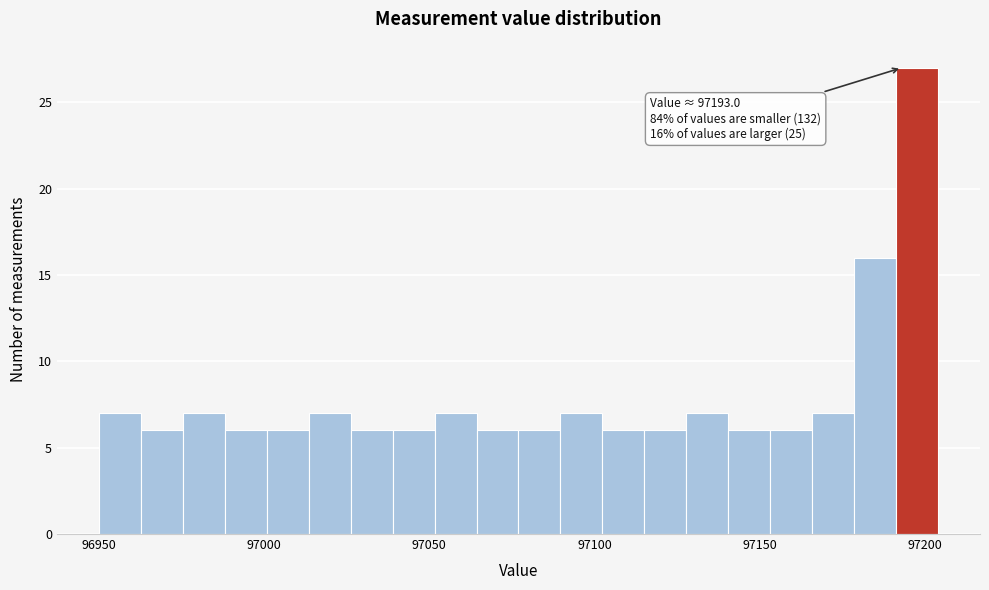

Around what value on the x-axis is the tallest bar? Give the approximate position of its centre, as read against the axis.

97200